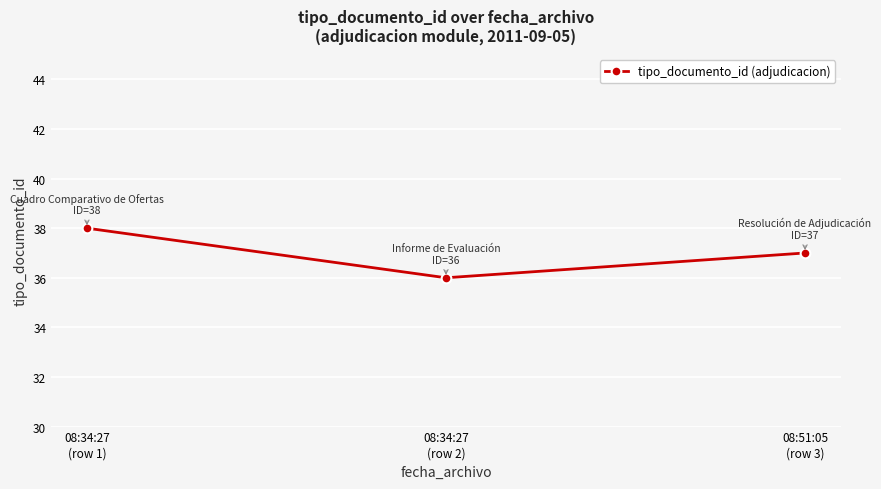

What is the average value?

37